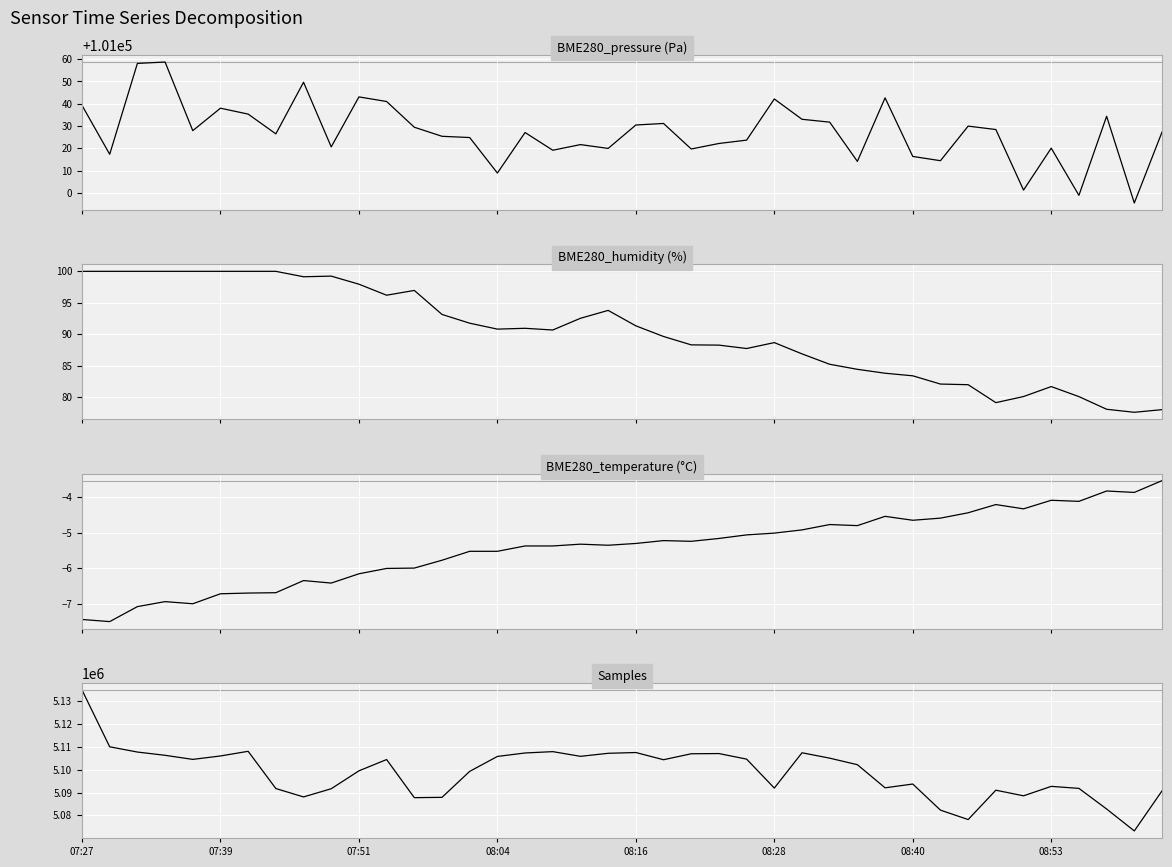

What is the approximate value of BME280_temperature at 11?

-6.0